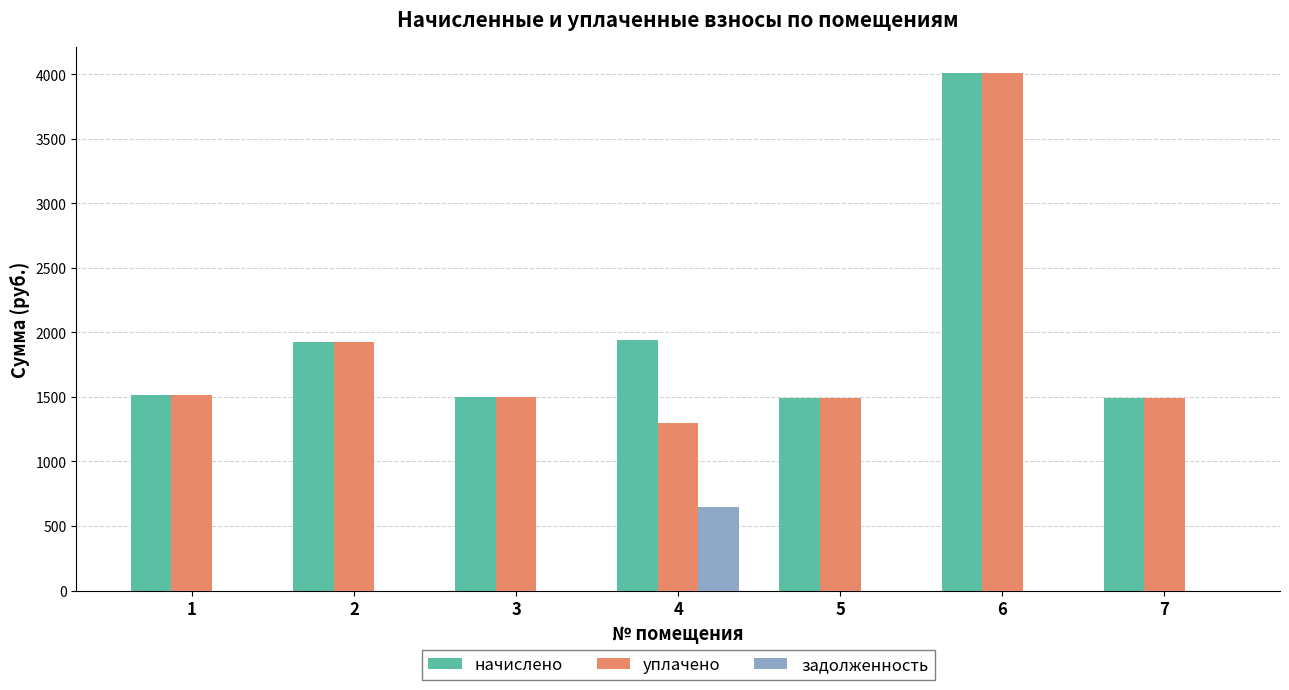

How many series are shown in this chart?

3